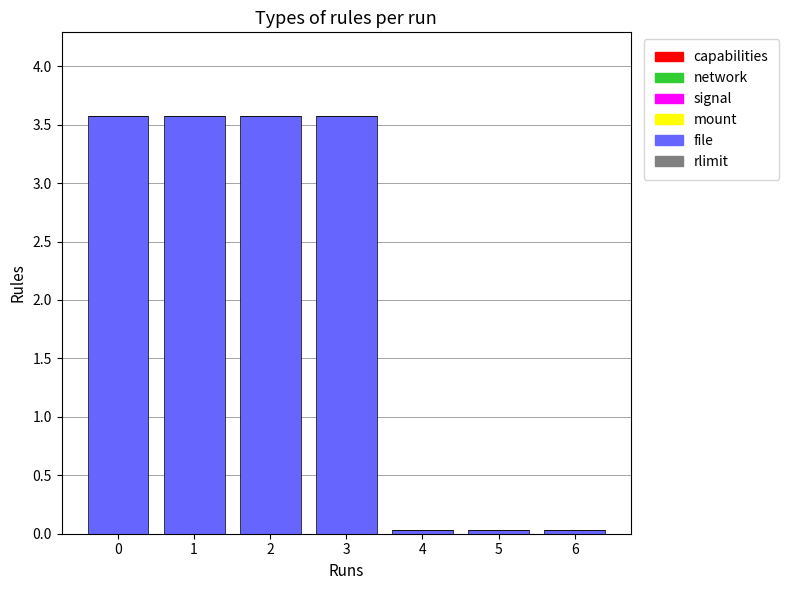

What is the ratio of the value at 0 to the value at 2?

1.0